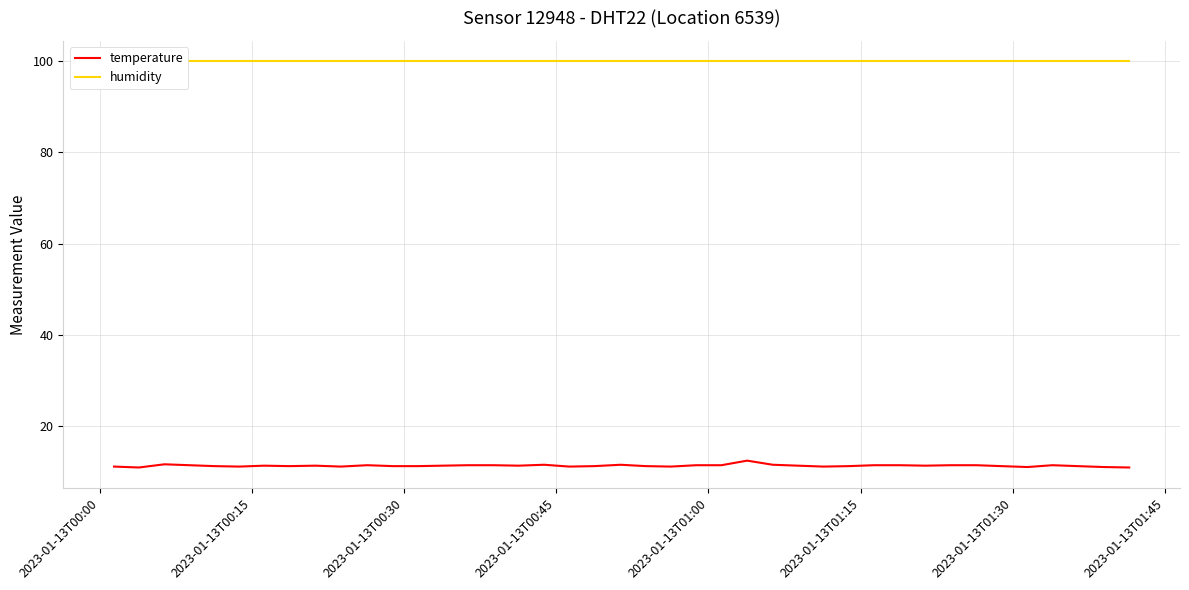

True or false: temperature and humidity cross at least once.

False